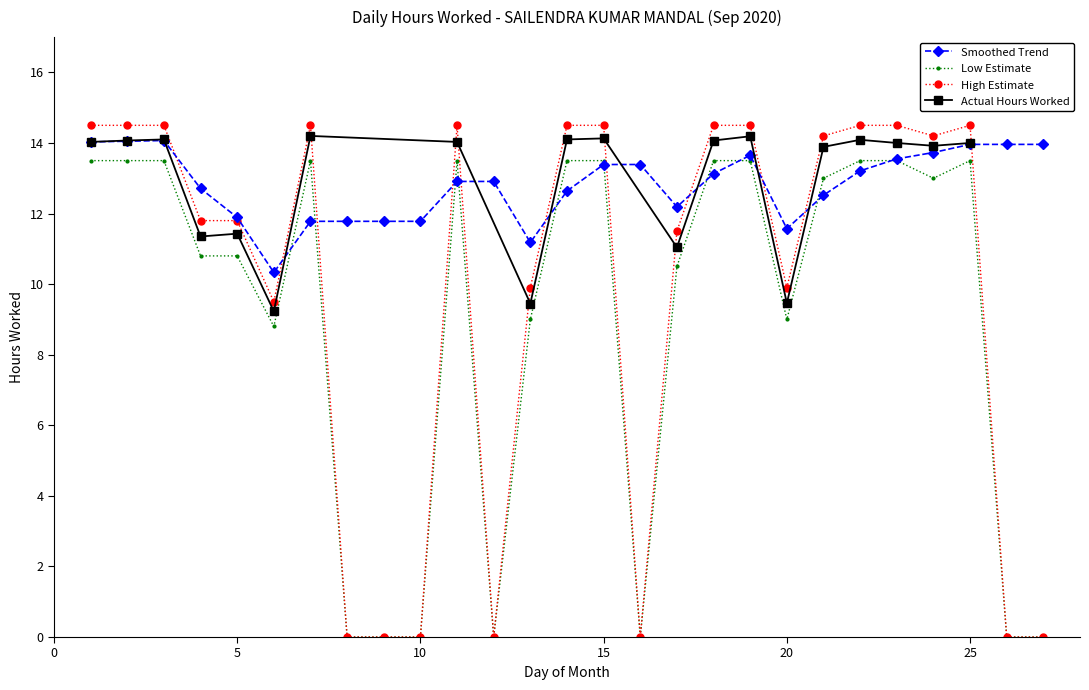

At which label does Smoothed Trend first exceed 12?

1